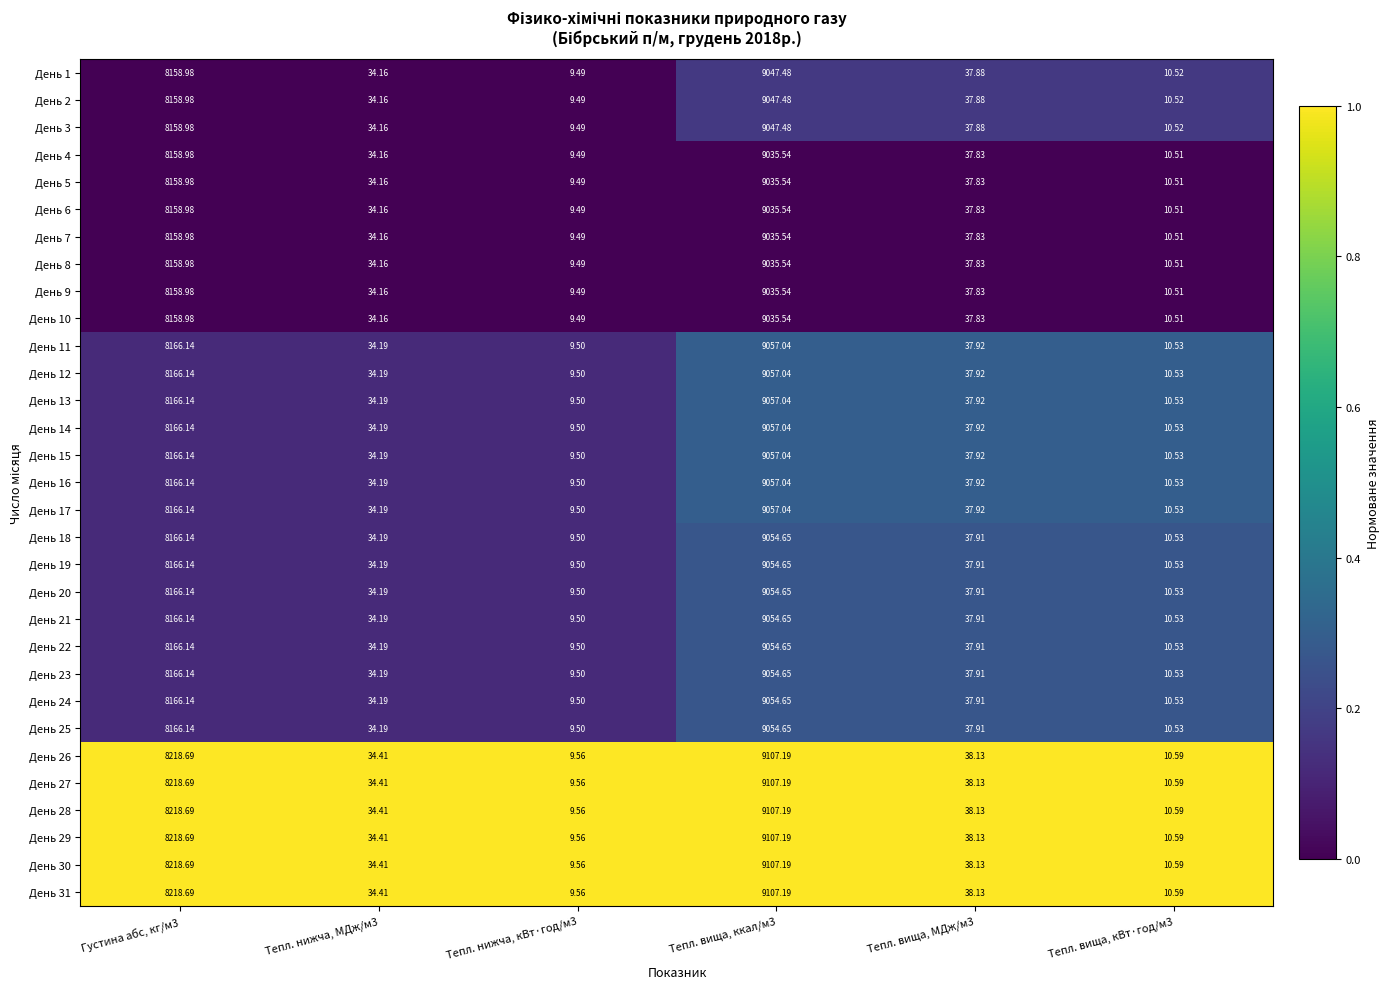

Is the value of День 17 at Тепл. нижча, кВт·год/м3 greater than the value of День 8 at Густина абс, кг/м3?

No